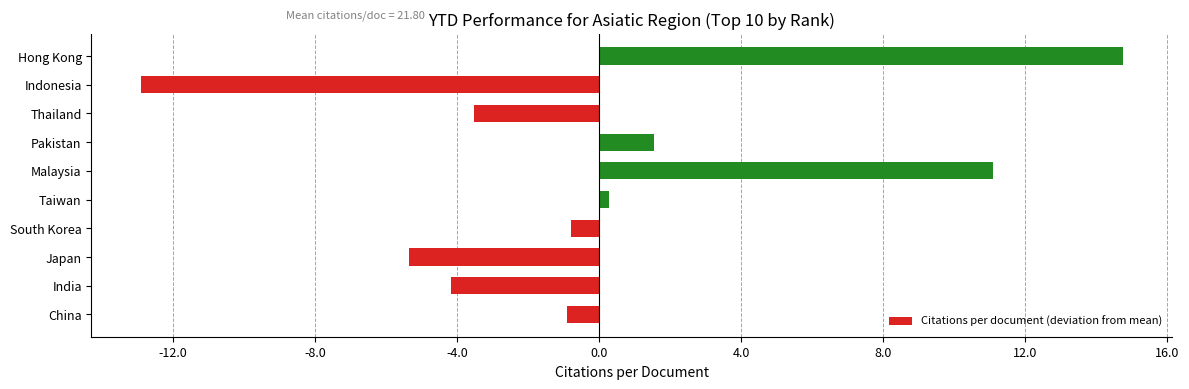

What is the change in value from Japan to South Korea?

+4.6